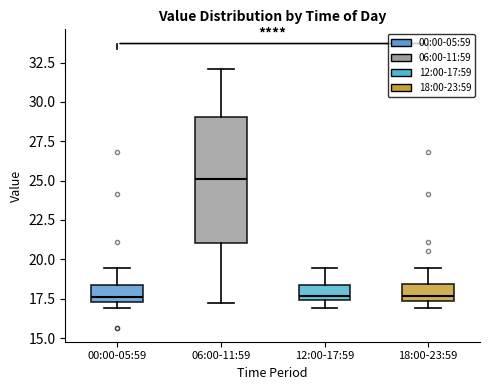

Reading left to right, transcribe this box plot: for each box, give where its median line is, the range the box spans, and where its two whiskers end, as read against the y-axis. The values are not printed on the chart, so give them approximately, as read against the axis.

00:00-05:59: median 17.5 (just above the box's lower edge), box 17.5 to 18.5, whiskers 17.0 to 19.5
06:00-11:59: median 25.0, box 21.0 to 29.0, whiskers 17.0 to 32.0
12:00-17:59: median 17.5 (just above the box's lower edge), box 17.5 to 18.5, whiskers 17.0 to 19.5
18:00-23:59: median 17.5 (just above the box's lower edge), box 17.5 to 18.5, whiskers 17.0 to 19.5